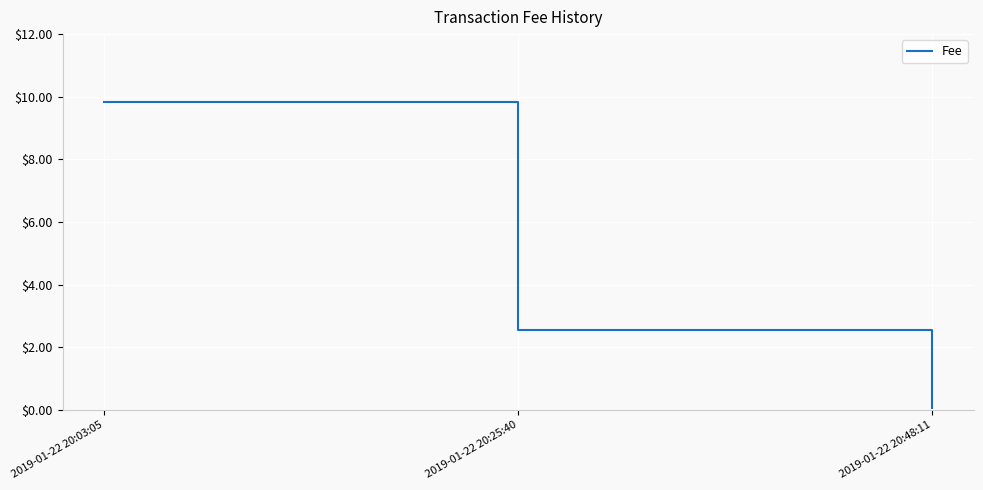

List the labels in order of value, largest first.

2019-01-22 20:03:05, 2019-01-22 20:25:40, 2019-01-22 20:48:11